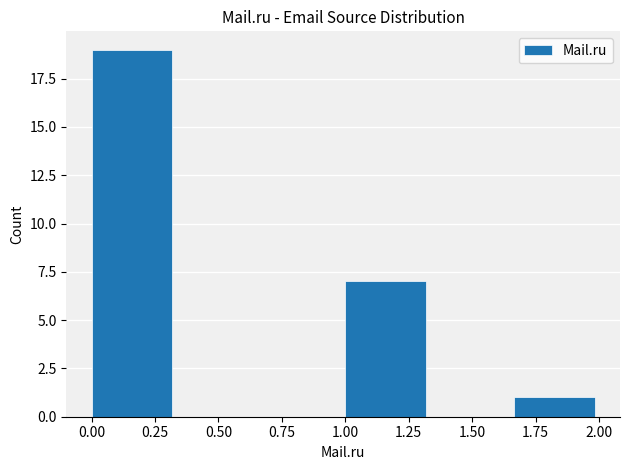

Over which range of the x-axis is the bar tallest?

0.00 to 0.35